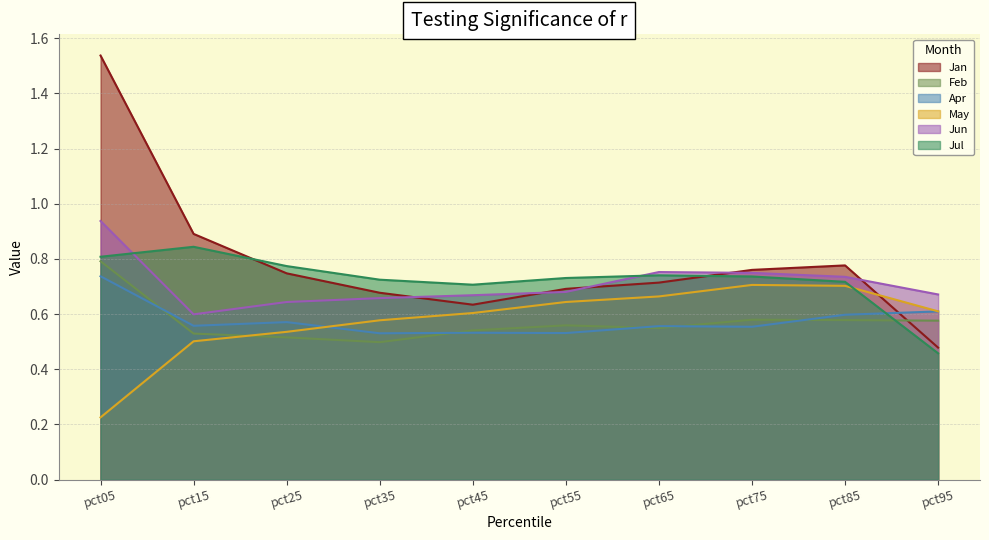

What is the sum of all Feb values?

5.7